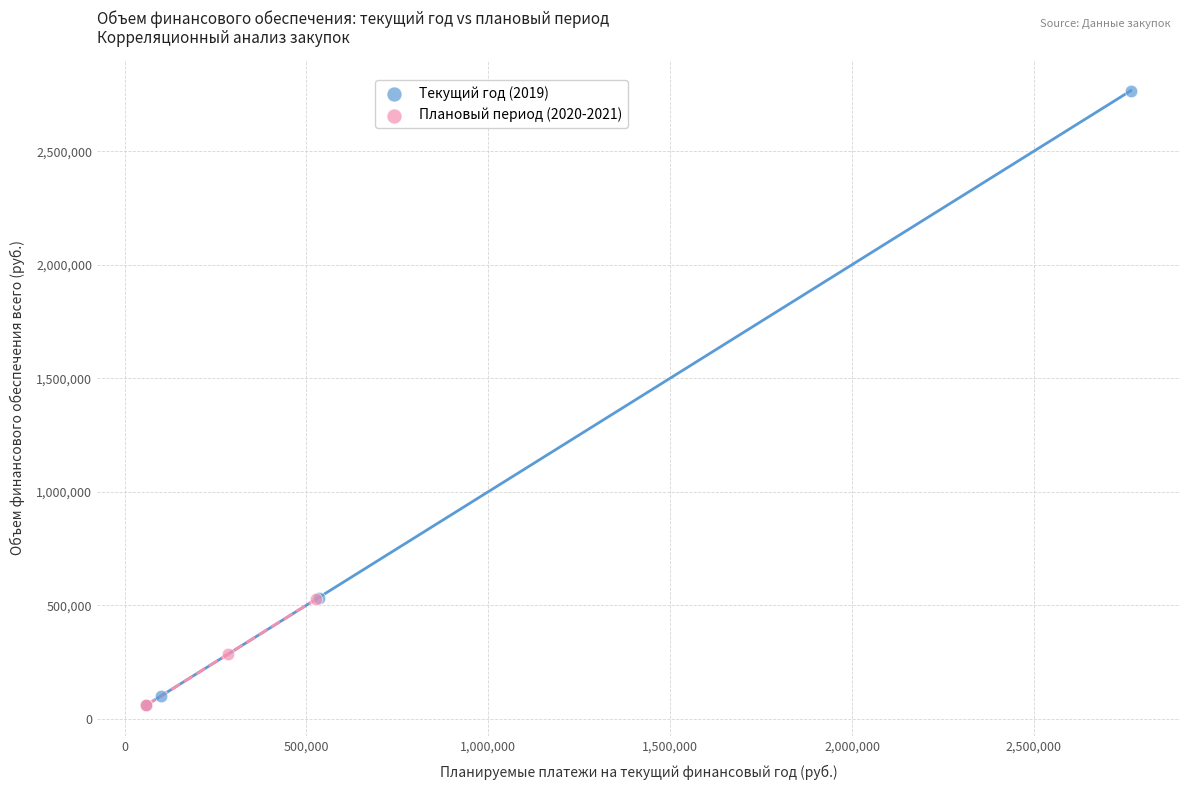

Which series has the widest spread of Y values?

Текущий год (2019)